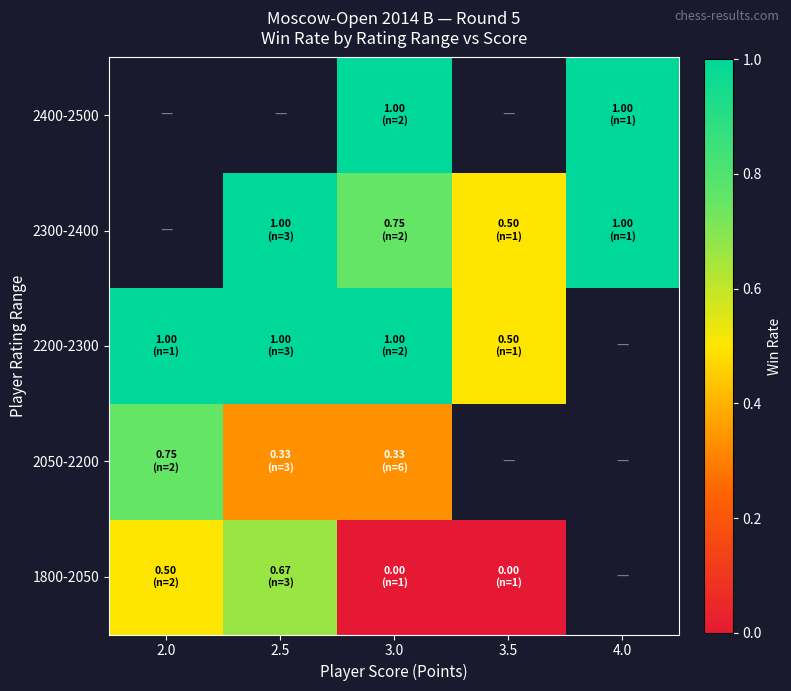

Is the value of 2300-2400 at 2.0 greater than the value of 2050-2200 at 4.0?

No